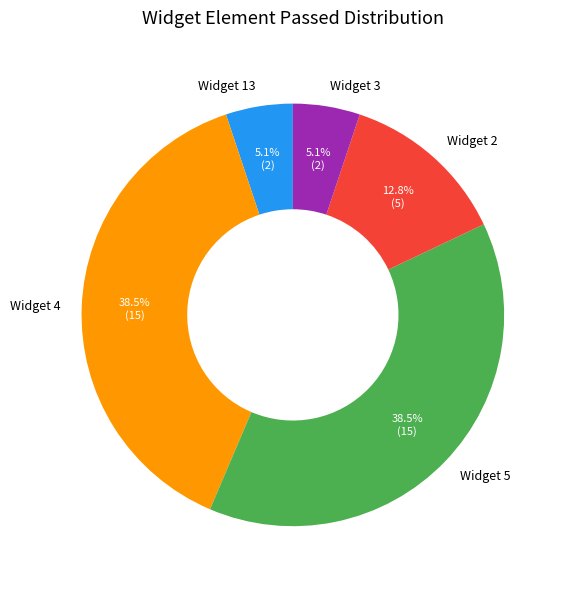

What is the total percentage of Widget 13 and Widget 2?

17.9%